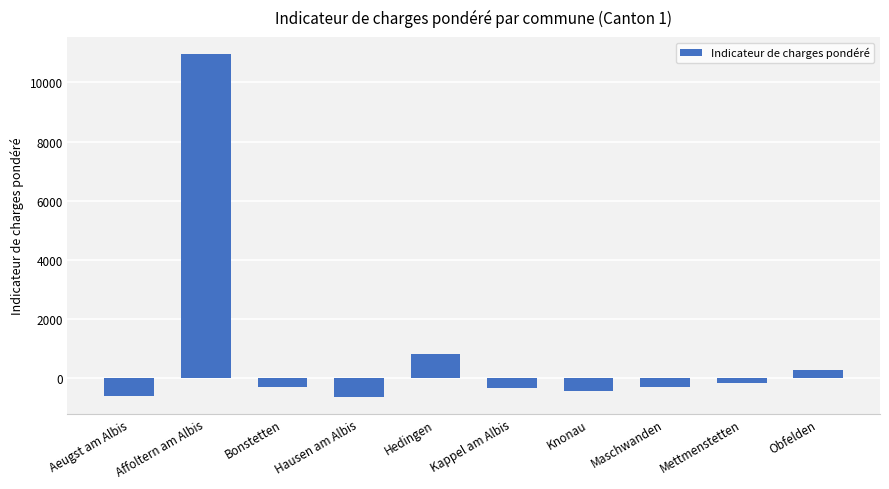

What is the maximum value shown in the chart?

10959.5